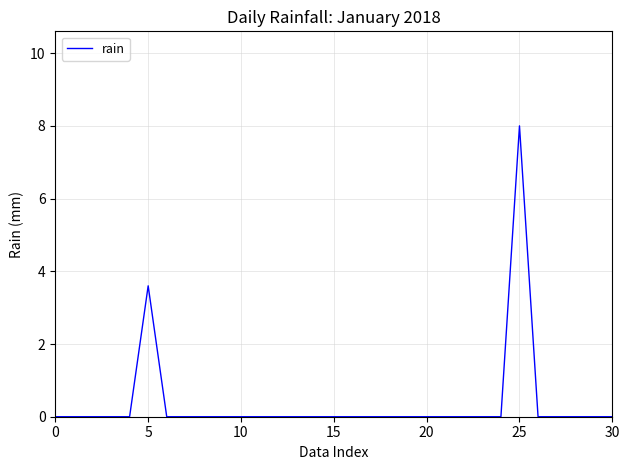

How many categories are shown in the chart?

31